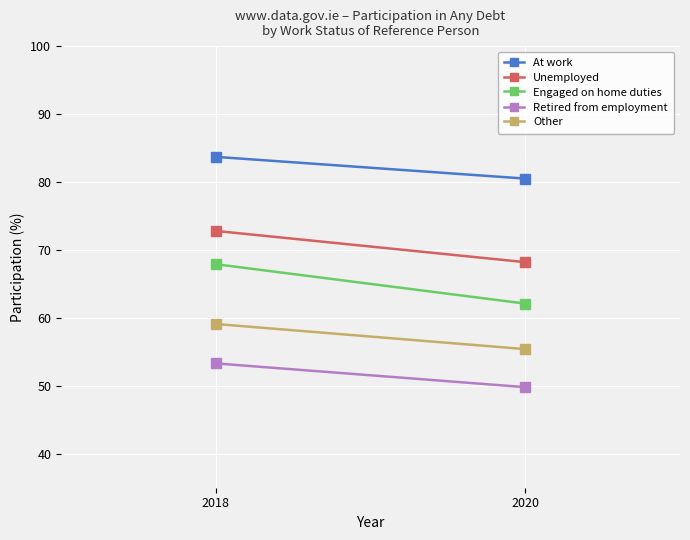

At which label does At work first exceed 83?

2018